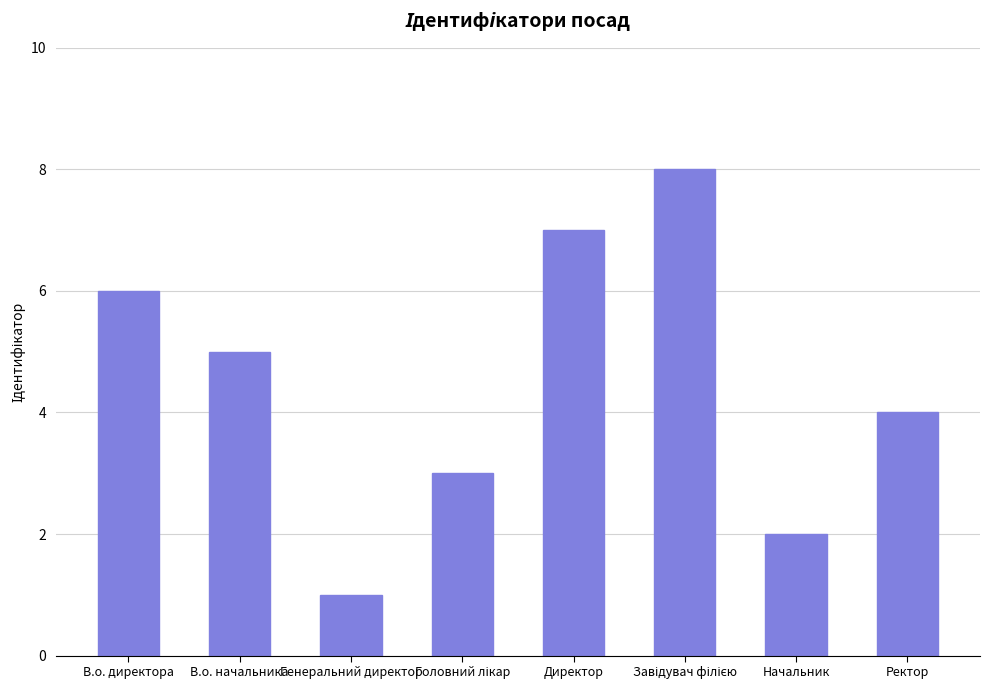

What is the value of the 8th bar from the left?

4